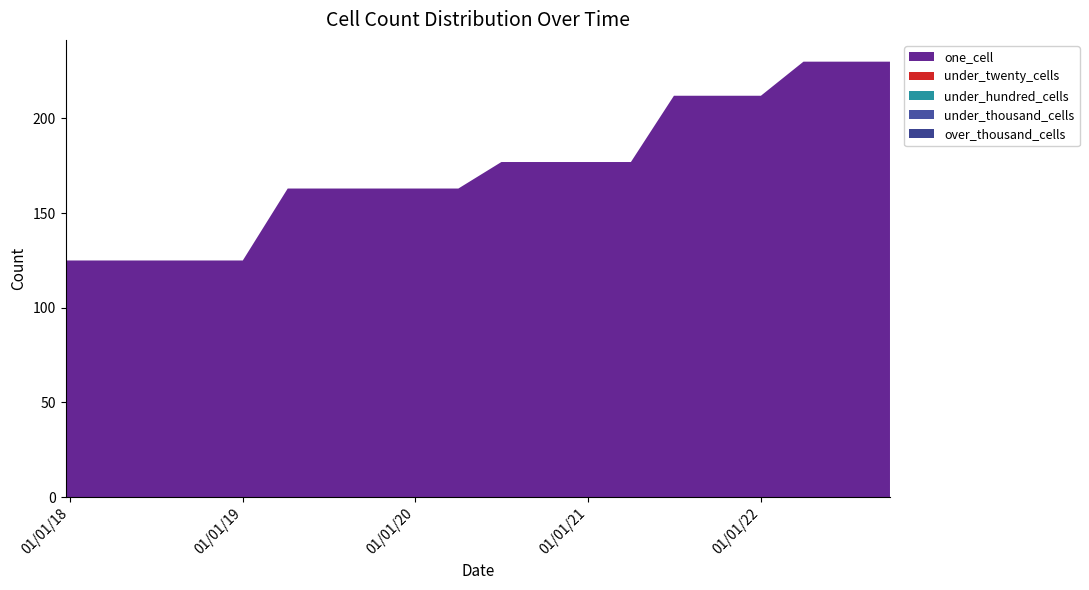

Reading left to right, transcribe all the data shown in this chart.

one_cell: 125	125	125	125	125	163	163	163	163	163	177	177	177	177	212	212	212	230	230	230
under_twenty_cells: 0	0	0	0	0	0	0	0	0	0	0	0	0	0	0	0	0	0	0	0
under_hundred_cells: 0	0	0	0	0	0	0	0	0	0	0	0	0	0	0	0	0	0	0	0
under_thousand_cells: 0	0	0	0	0	0	0	0	0	0	0	0	0	0	0	0	0	0	0	0
over_thousand_cells: 0	0	0	0	0	0	0	0	0	0	0	0	0	0	0	0	0	0	0	0